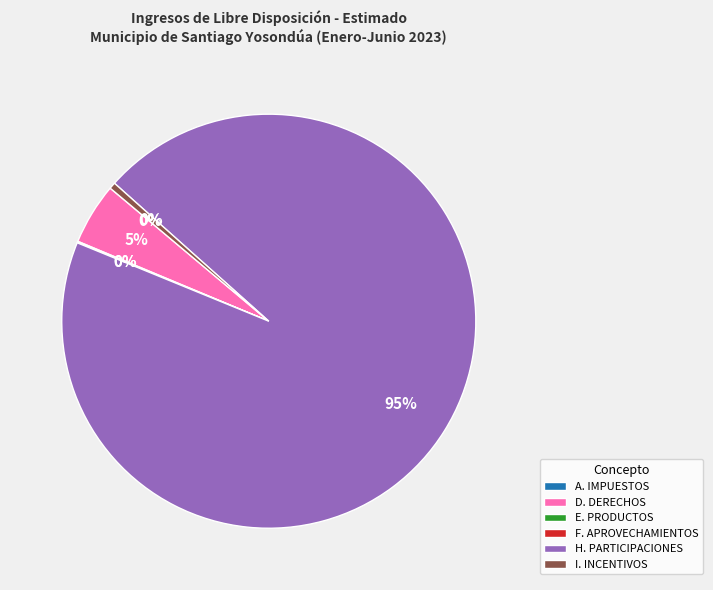

To the nearest percent, what portion does D. DERECHOS represent?

5%